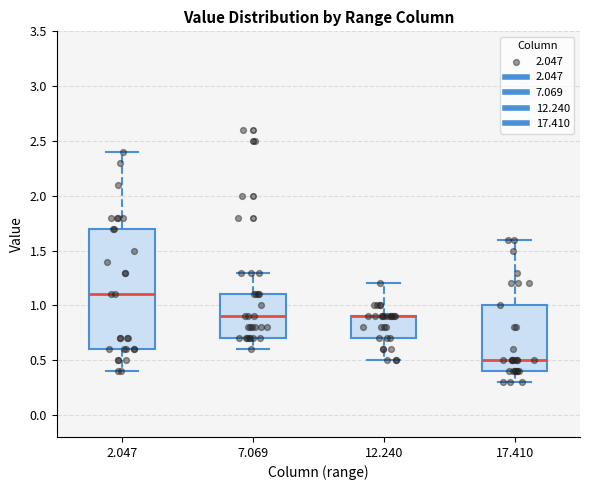

Where does the median line of the box at x = 2.047 sit on the y-axis? The values are not printed on the chart, so give them approximately, as read against the axis.

1.1